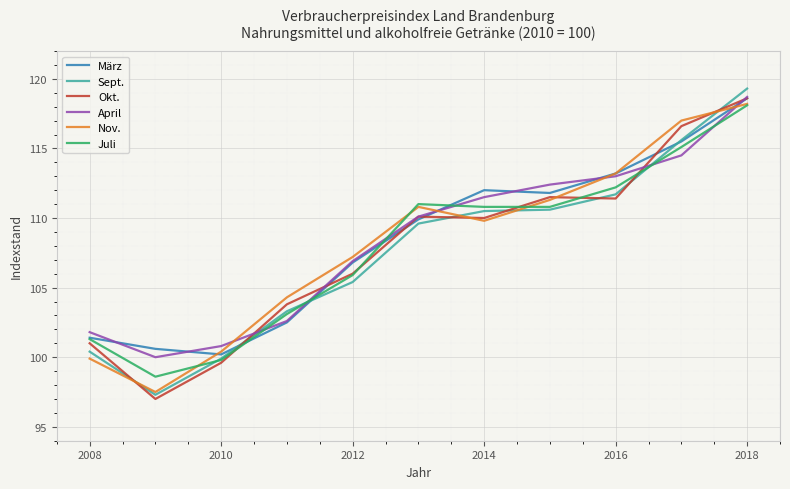

Which series has the largest range (max minus min)?

Sept.